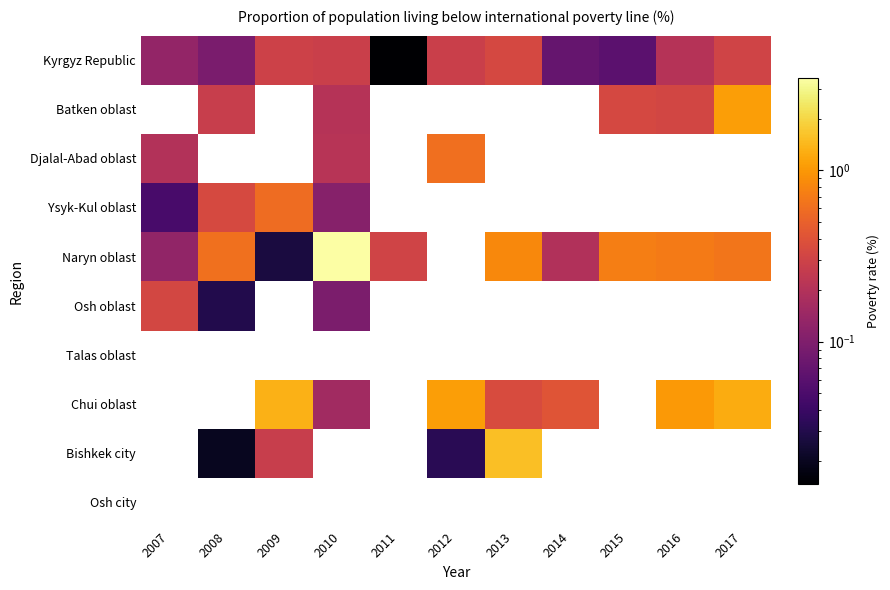

Where is Djalal-Abad oblast nearest to the value 0?

2007